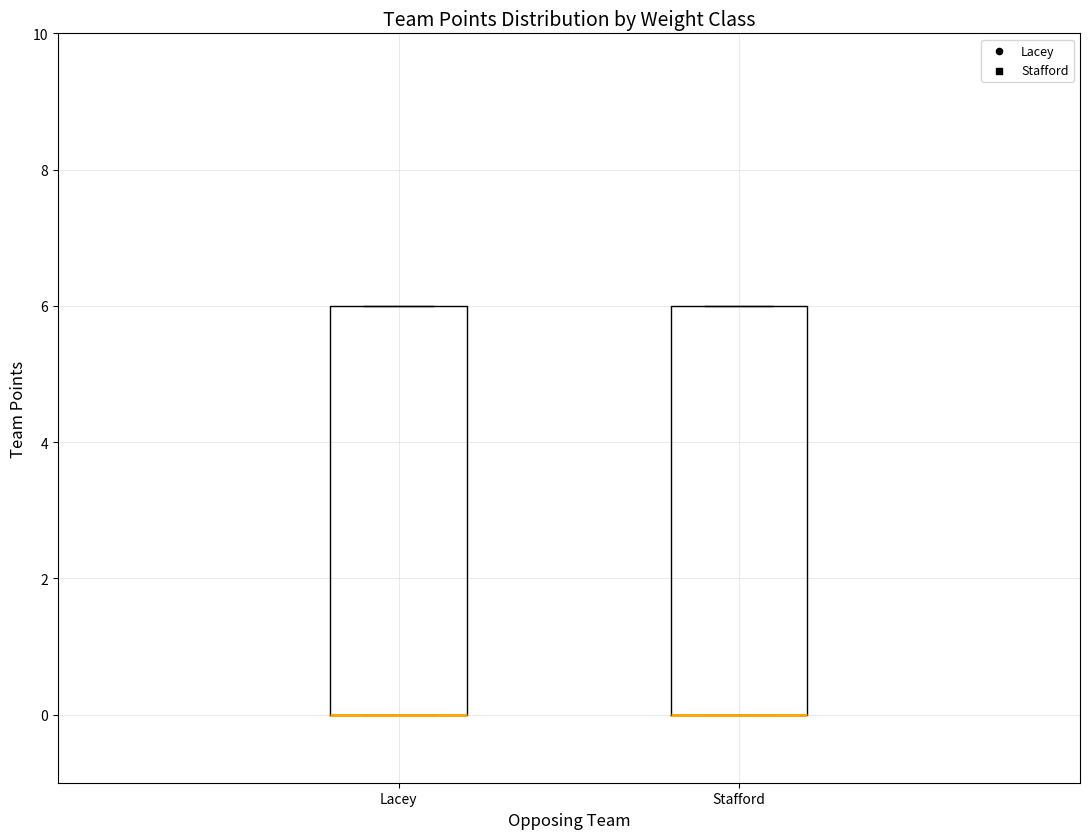

Reading left to right, read every box against the y-axis: the position of its median line, the range the box covers, and the ends of its whiskers. The values are not printed on the chart, so give them approximately, as read against the axis.

Lacey: median 0 (drawn on the box's lower edge), box 0 to 6, whiskers 0 to 6
Stafford: median 0 (drawn on the box's lower edge), box 0 to 6, whiskers 0 to 6